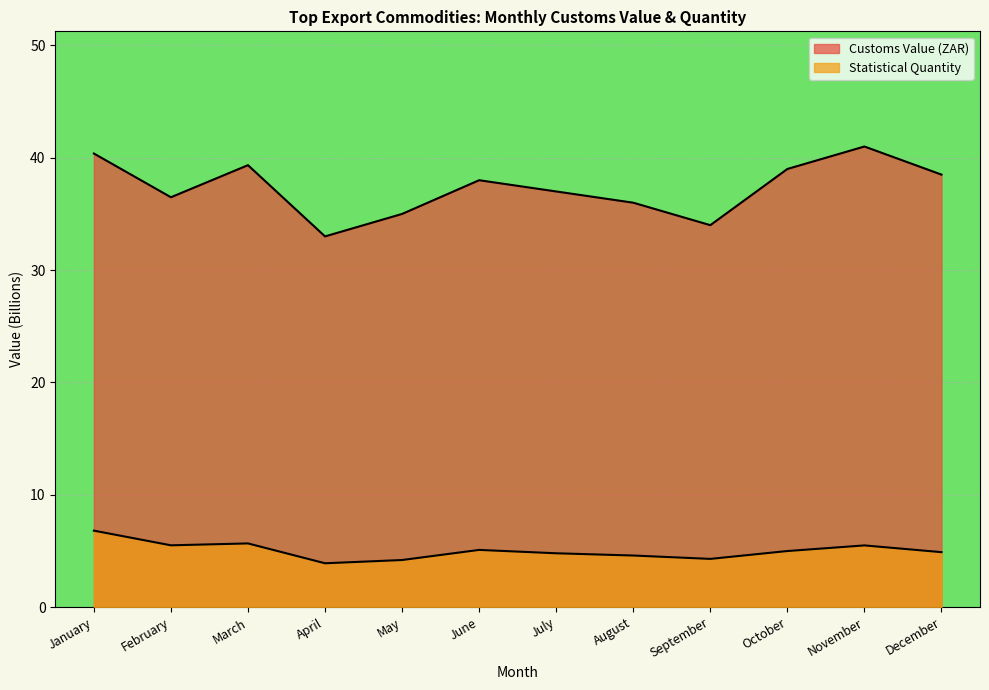

At which category does Customs Value (ZAR) reach its first local valley?

February